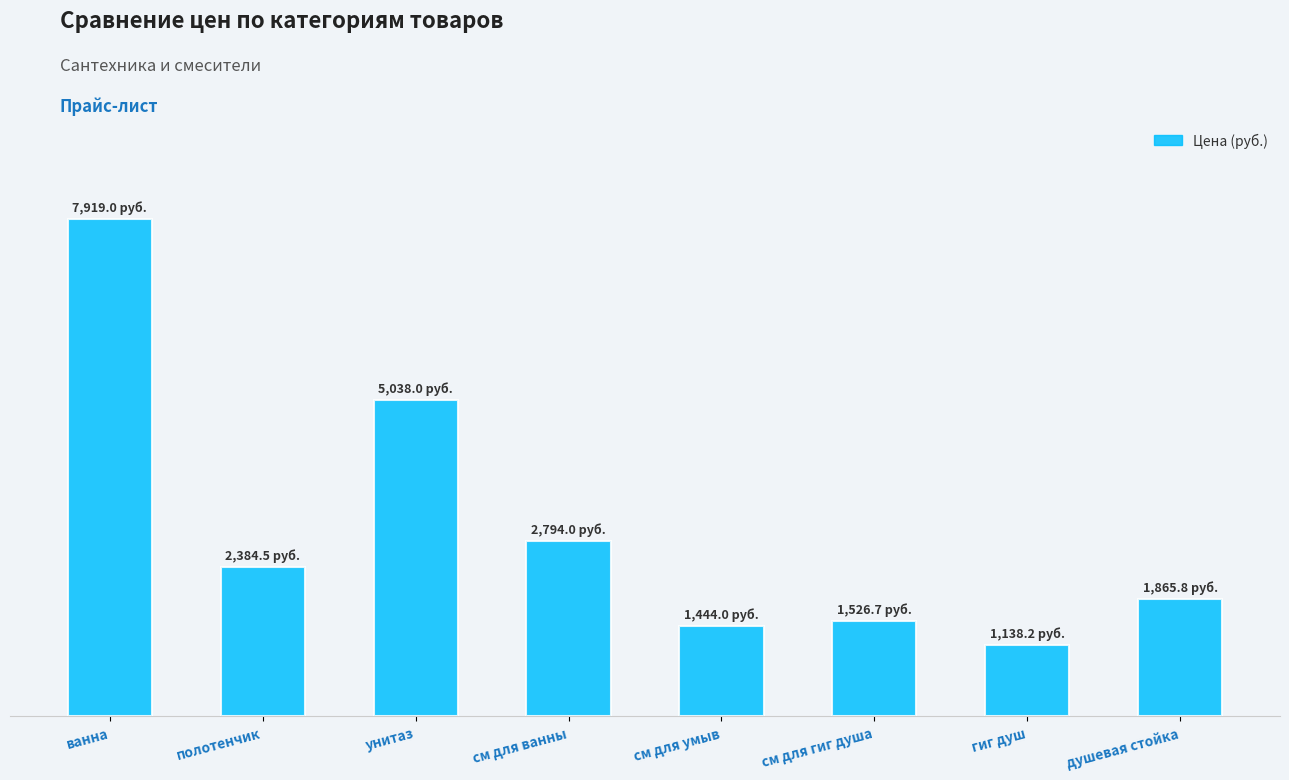

What is the greatest value displayed?

7919.0